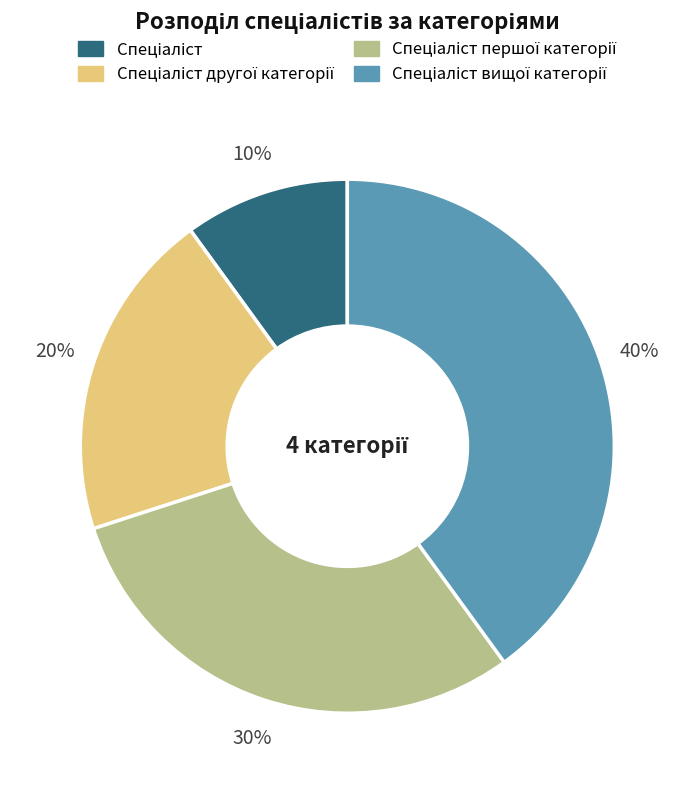

Is there a majority slice in this chart?

No